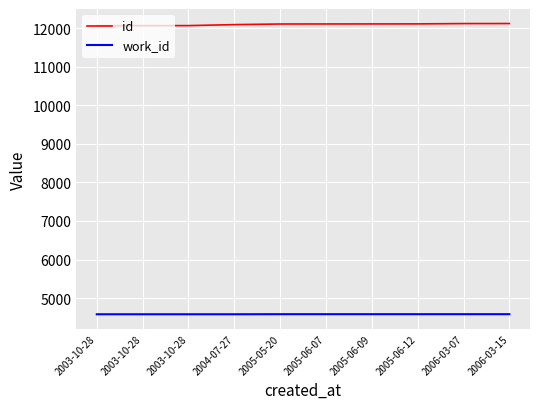

How many lines are shown in the chart?

2